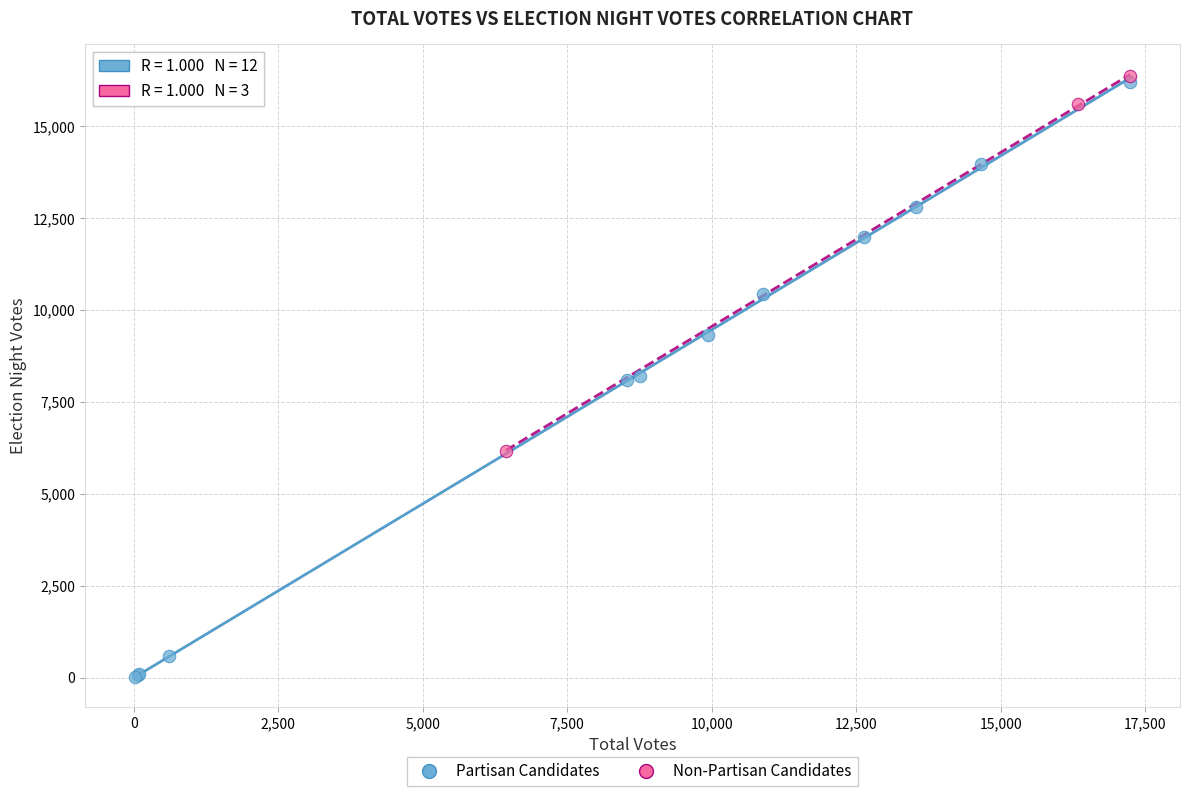

Which series reaches the minimum Y coordinate?

Partisan Candidates